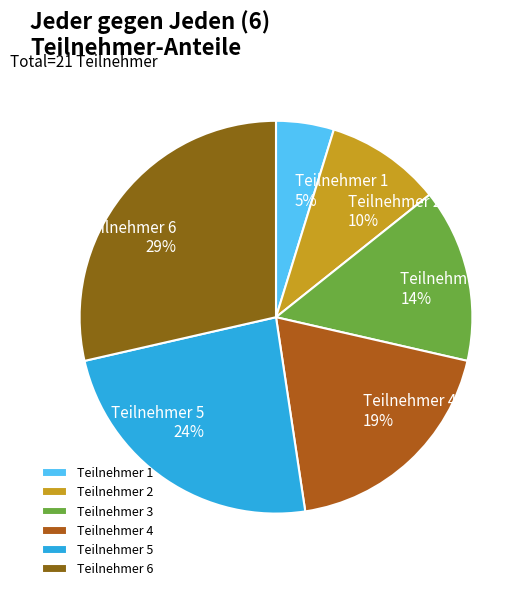

Does Teilnehmer 5 represent more than half of the total?

No